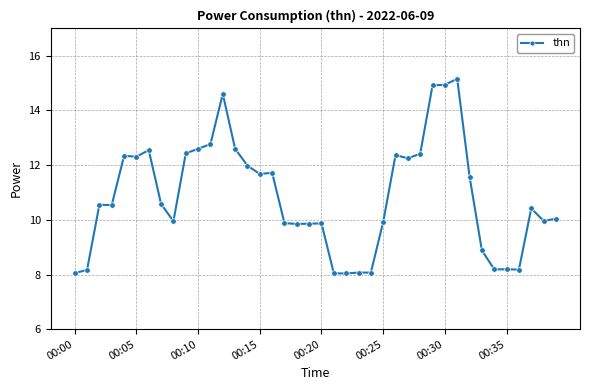

What is the value of the 5th point from the left?

12.3